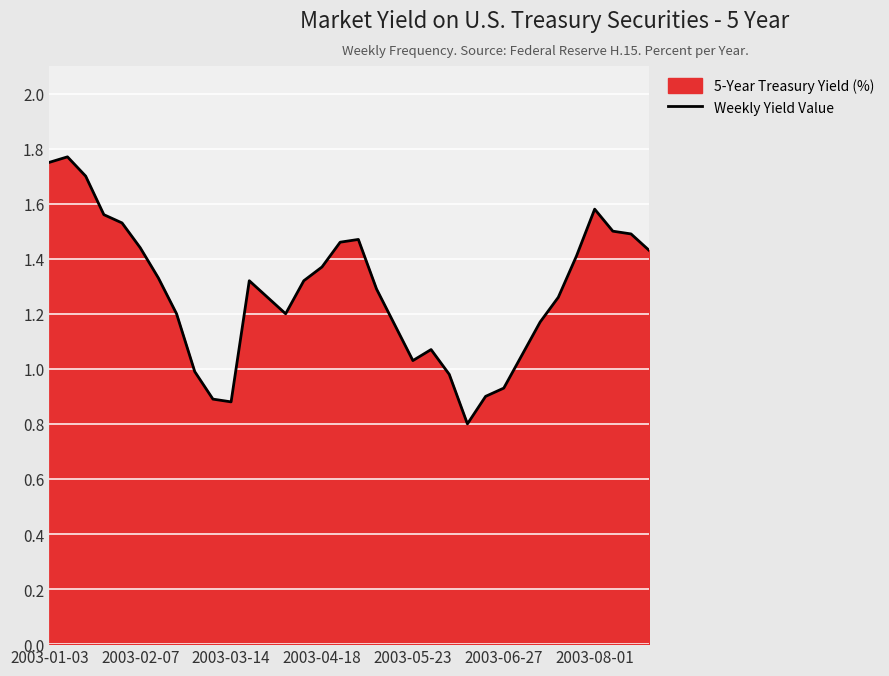

True or false: the data shows 1.7 at 11.

False